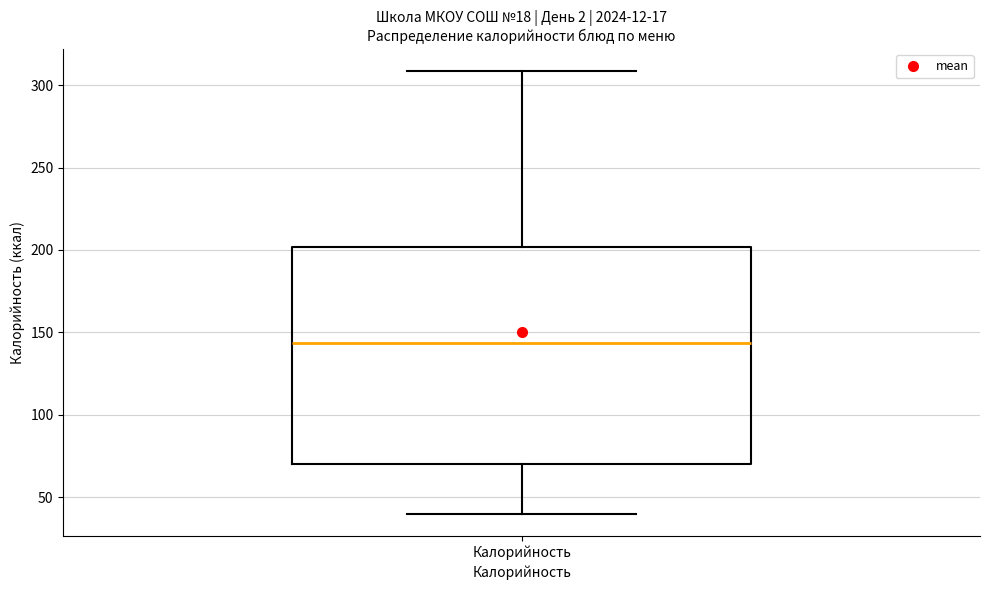

Read this box plot against the y-axis: the position of the median line, the range covered by the box, and the ends of both whiskers. The values are not printed on the chart, so give them approximately, as read against the axis.

median 145, box 70 to 200, whiskers 40 to 310